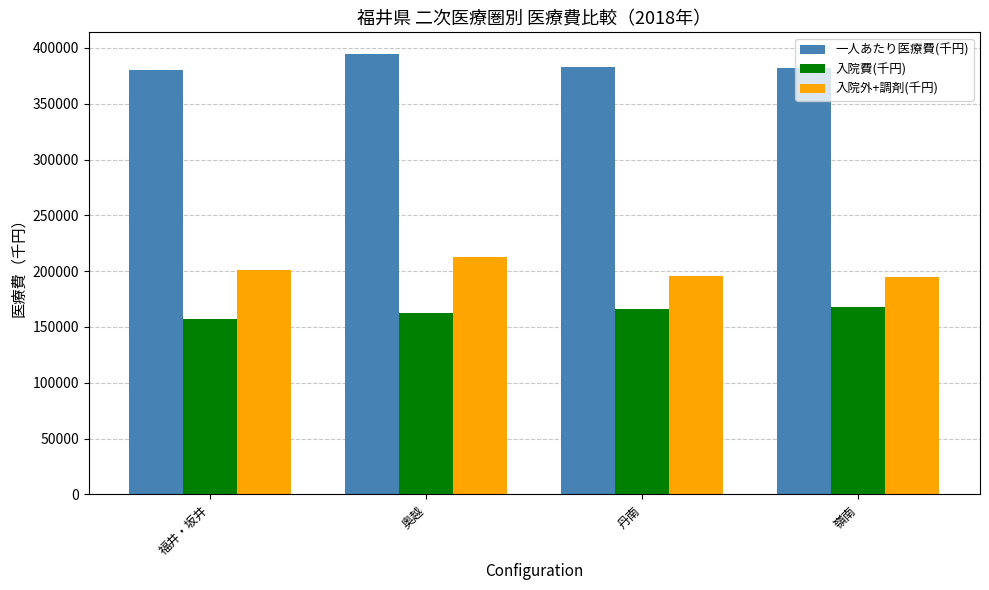

How many bars are there in total?

12